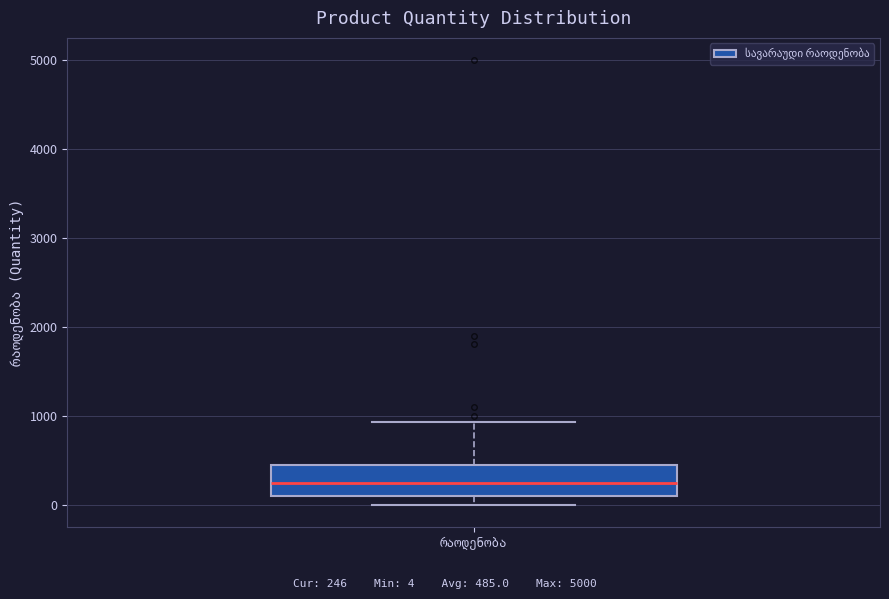

Read this box plot against the y-axis: the position of the median line, the range covered by the box, and the ends of both whiskers. The values are not printed on the chart, so give them approximately, as read against the axis.

median 200, box 100 to 500, whiskers 0 to 900